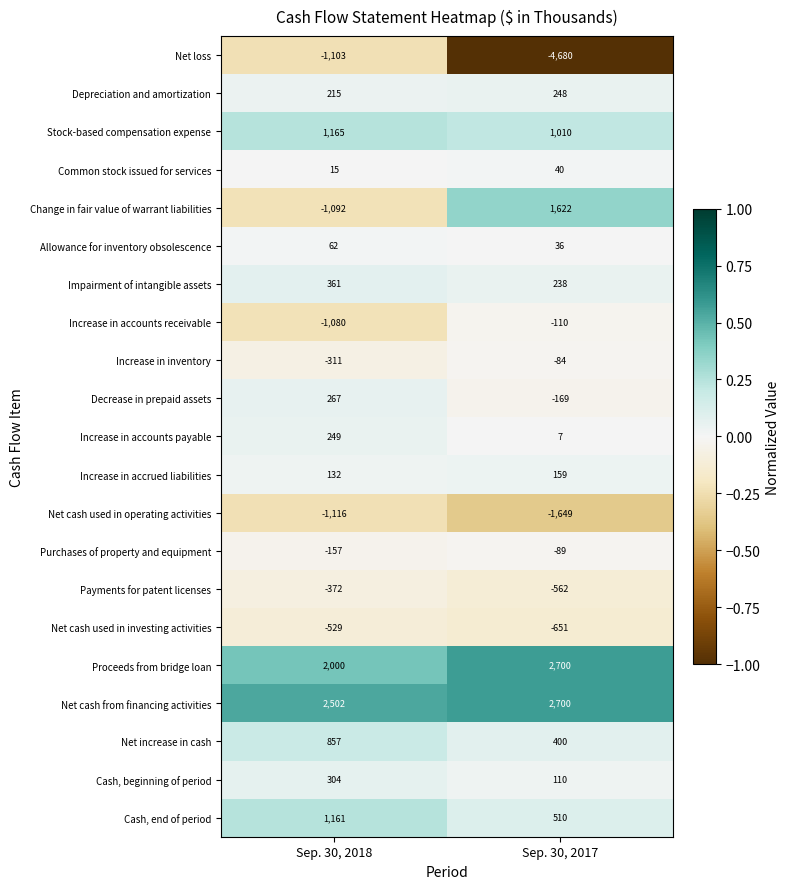

Which series has the largest total across all categories?

Net cash from financing activities